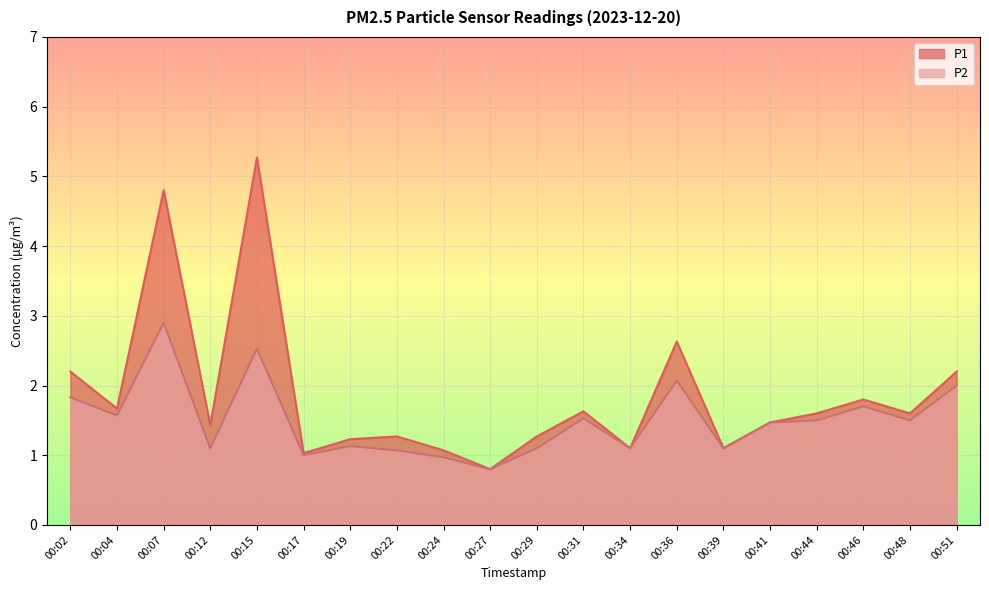

How many lines are shown in the chart?

2